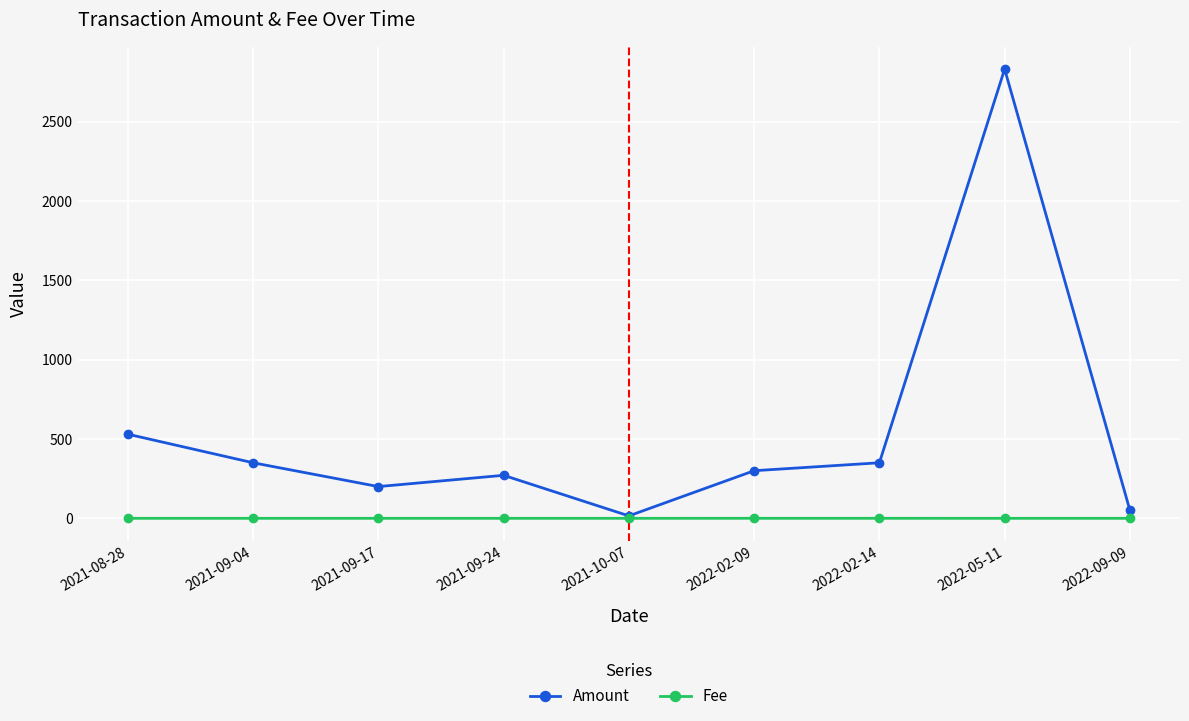

At which category does Amount reach its first local valley?

2021-09-17